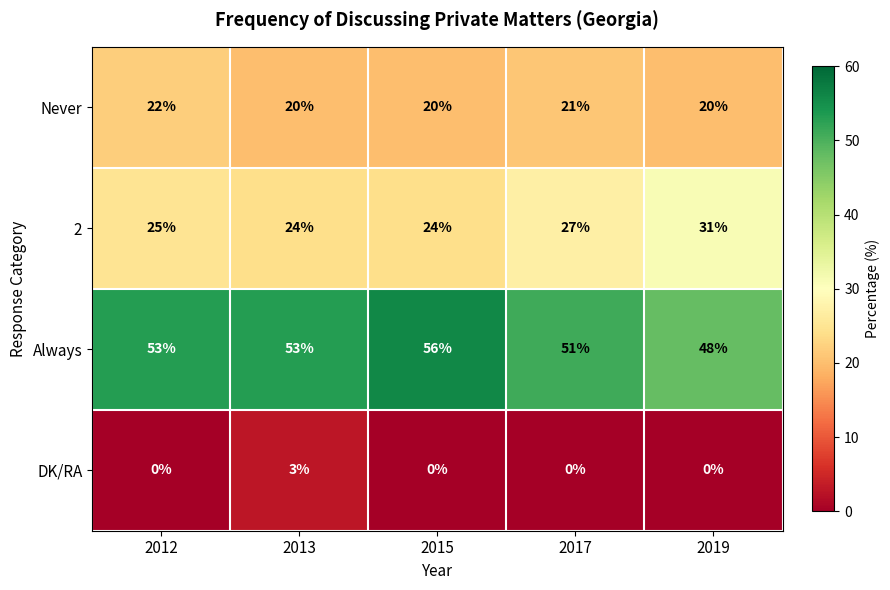

Rank the series at 2013 from highest to lowest value.

Always, 2, Never, DK/RA